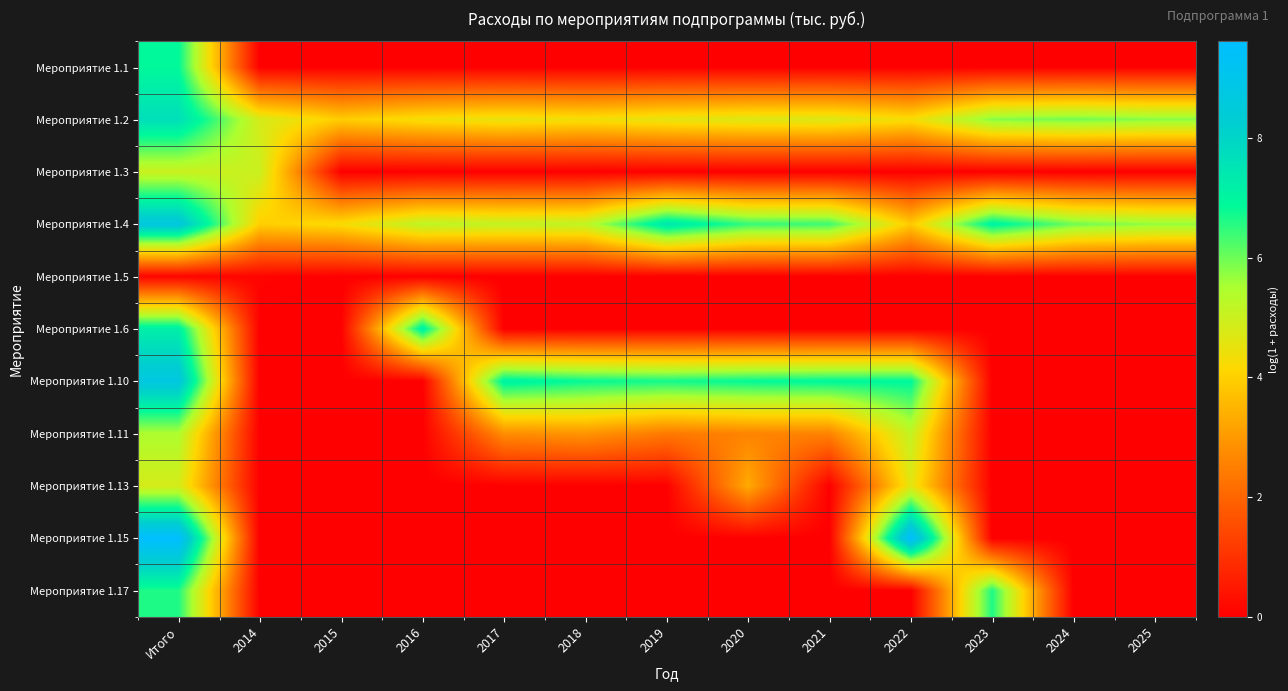

Reading right to left, list all the values displayed in this chart.

Мероприятие 1.1: 2025=0.0	2024=0.0	2023=0.0	2022=0.0	2021=0.0	2020=0.0	2019=0.0	2018=0.0	2017=0.0	2016=0.0	2015=0.0	2014=0.0	Итого=6.9
Мероприятие 1.2: 2025=5.8	2024=6.0	2023=5.8	2022=4.3	2021=4.7	2020=4.7	2019=4.6	2018=4.3	2017=4.5	2016=4.3	2015=3.9	2014=4.8	Итого=7.7
Мероприятие 1.3: 2025=0.0	2024=0.0	2023=0.0	2022=0.0	2021=0.0	2020=0.0	2019=0.0	2018=0.0	2017=0.0	2016=0.0	2015=0.0	2014=5.0	Итого=5.0
Мероприятие 1.4: 2025=5.7	2024=6.0	2023=7.1	2022=3.9	2021=6.4	2020=6.5	2019=7.4	2018=5.2	2017=5.1	2016=5.2	2015=4.3	2014=4.0	Итого=8.7
Мероприятие 1.5: 2025=0.0	2024=0.0	2023=0.0	2022=0.0	2021=0.0	2020=0.0	2019=0.0	2018=0.0	2017=0.0	2016=0.0	2015=0.0	2014=0.1	Итого=0.1
Мероприятие 1.6: 2025=0.0	2024=0.0	2023=0.0	2022=0.0	2021=0.0	2020=0.0	2019=0.0	2018=0.0	2017=0.0	2016=7.2	2015=0.0	2014=0.0	Итого=7.2
Мероприятие 1.10: 2025=0.0	2024=0.0	2023=0.0	2022=6.9	2021=6.9	2020=6.9	2019=6.7	2018=6.8	2017=7.1	2016=0.0	2015=0.0	2014=0.0	Итого=8.7
Мероприятие 1.11: 2025=0.0	2024=0.0	2023=0.0	2022=5.1	2021=2.6	2020=2.6	2019=2.4	2018=2.9	2017=2.8	2016=0.0	2015=0.0	2014=0.0	Итого=5.5
Мероприятие 1.13: 2025=0.0	2024=0.0	2023=0.0	2022=4.6	2021=0.0	2020=3.3	2019=0.0	2018=0.0	2017=0.0	2016=0.0	2015=0.0	2014=0.0	Итого=4.8
Мероприятие 1.15: 2025=0.0	2024=0.0	2023=0.0	2022=9.6	2021=0.0	2020=0.0	2019=0.0	2018=0.0	2017=0.0	2016=0.0	2015=0.0	2014=0.0	Итого=9.6
Мероприятие 1.17: 2025=0.0	2024=0.0	2023=6.6	2022=0.0	2021=0.0	2020=0.0	2019=0.0	2018=0.0	2017=0.0	2016=0.0	2015=0.0	2014=0.0	Итого=6.6